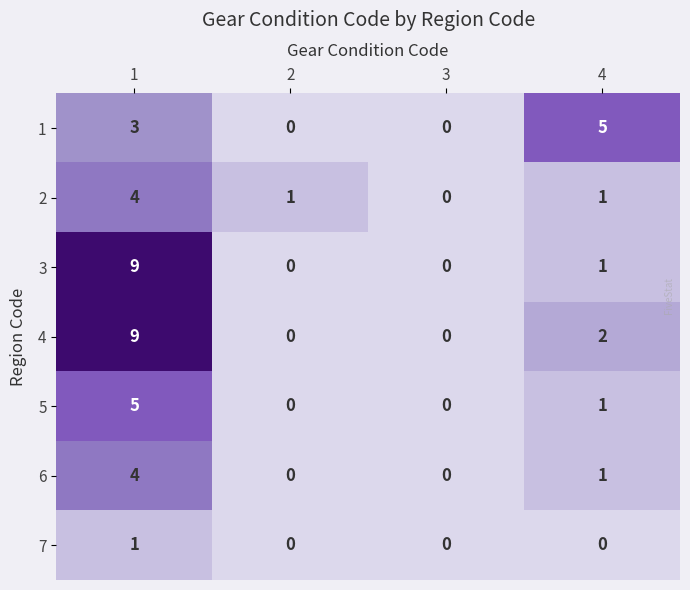

At which label does 2 reach its minimum?

3